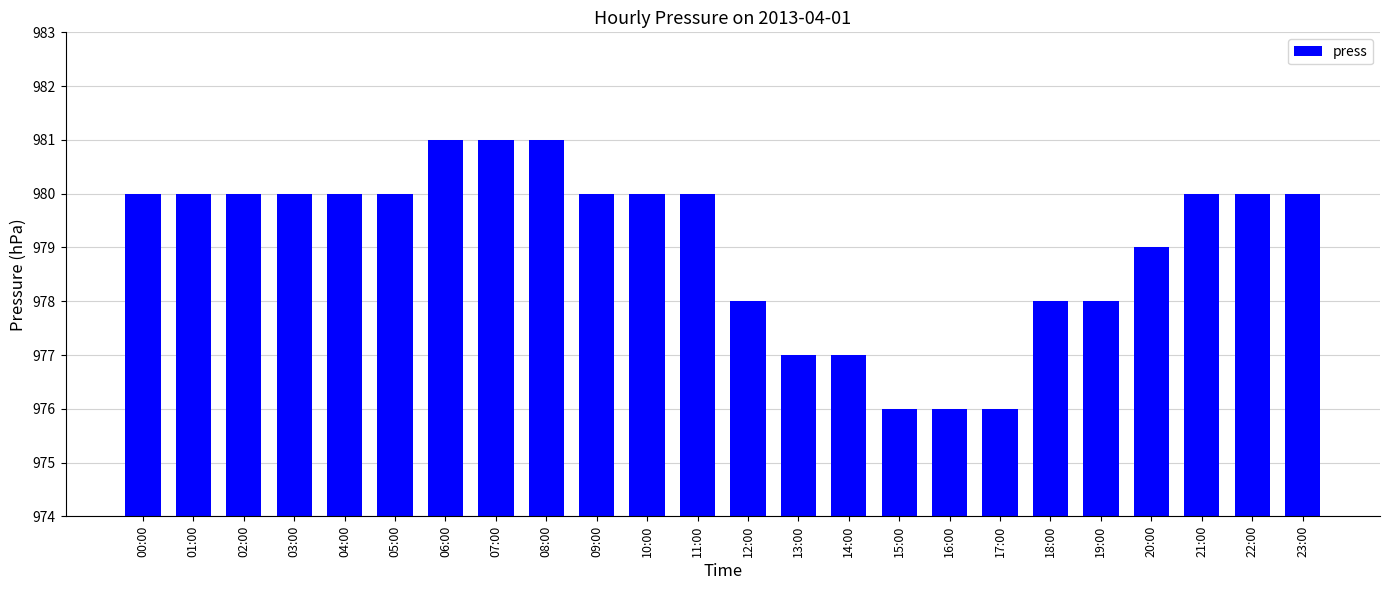

What is the smallest value displayed?

976